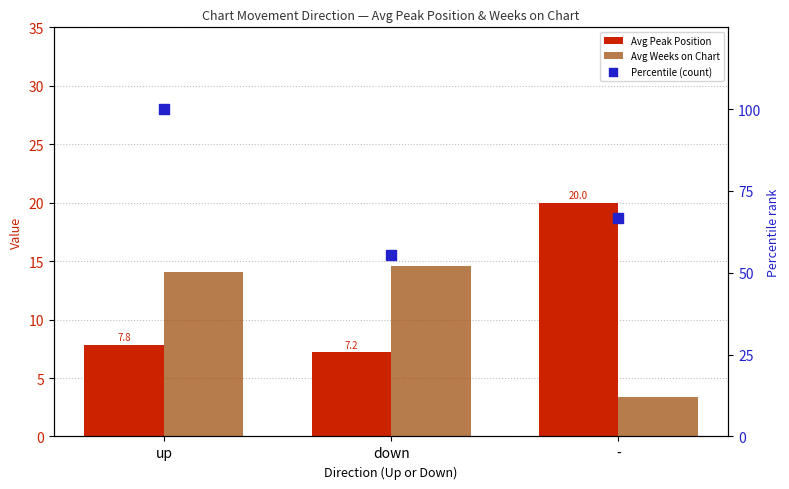

Which series has the widest spread of Y values?

Percentile (count)